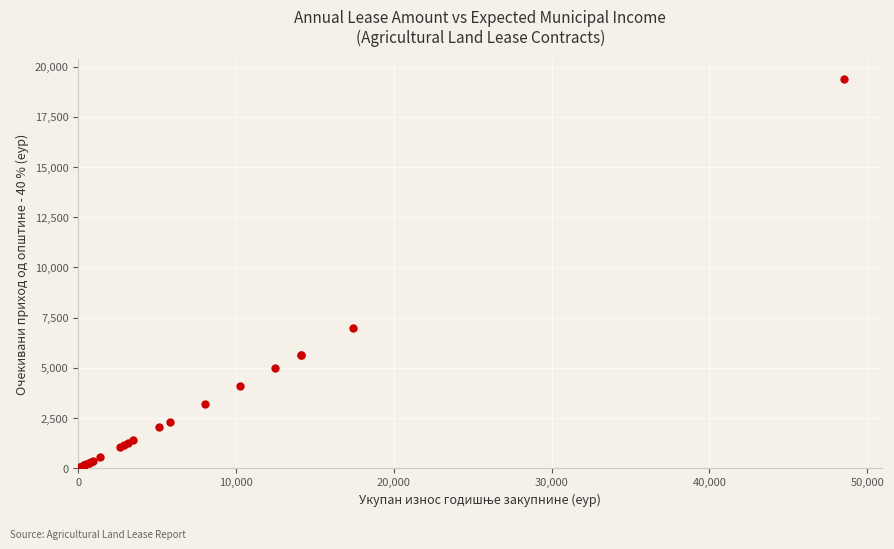

What Y value in the scatter plot is closest to 9704?

6970.0